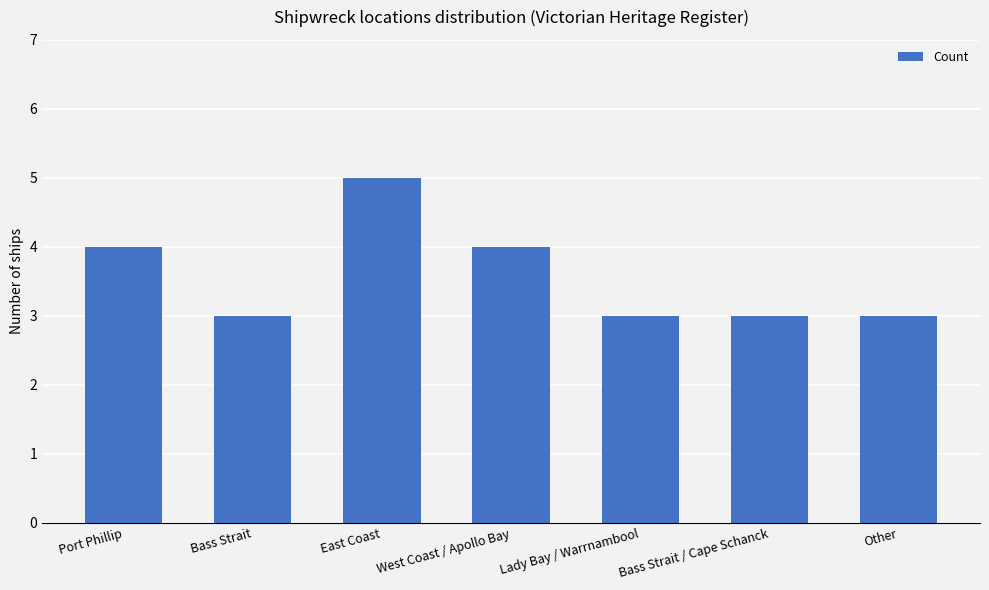

The chart shows a value of 5 at East Coast. True or false?

True